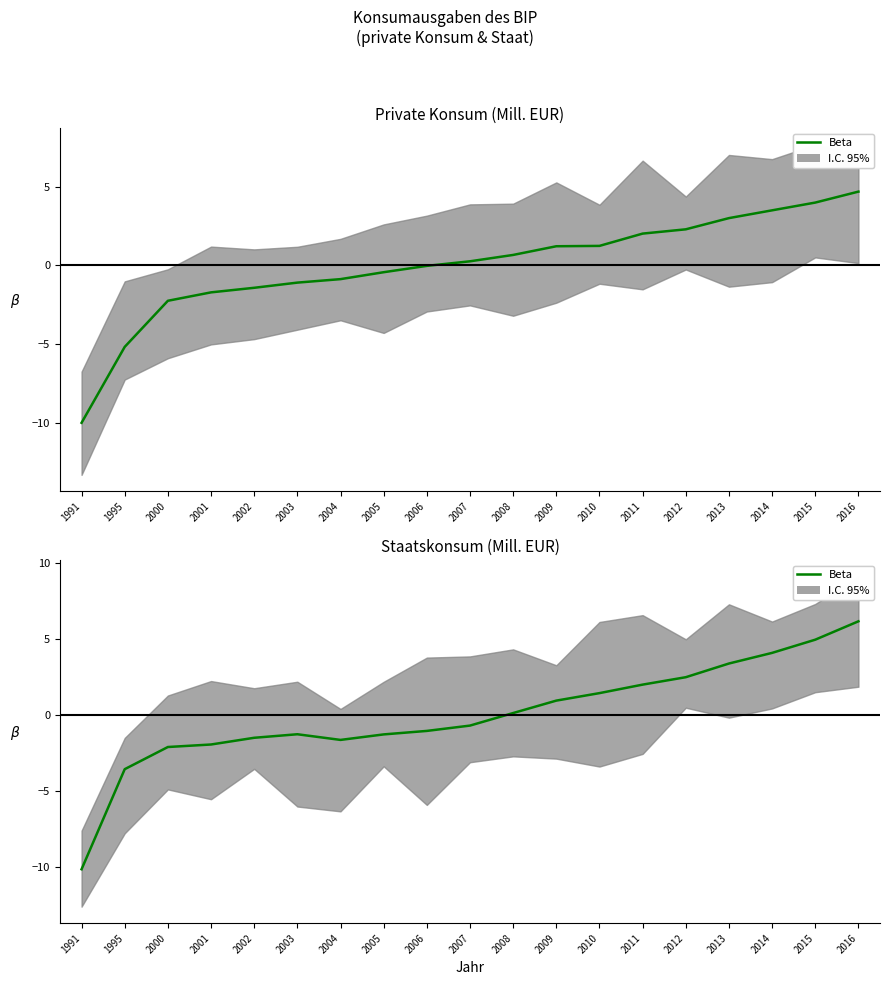

Which label corresponds to the smallest value in the chart?

1991